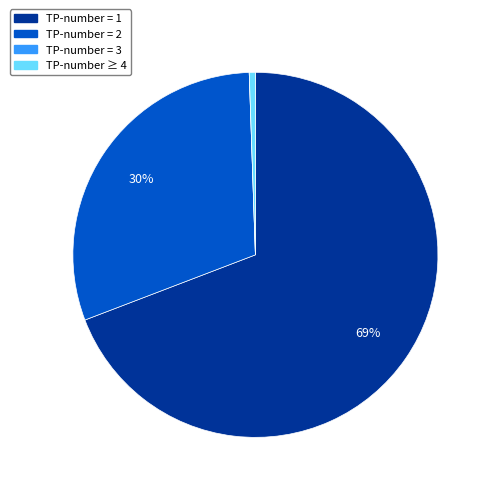

Is there any slice that represents more than half of the pie?

Yes